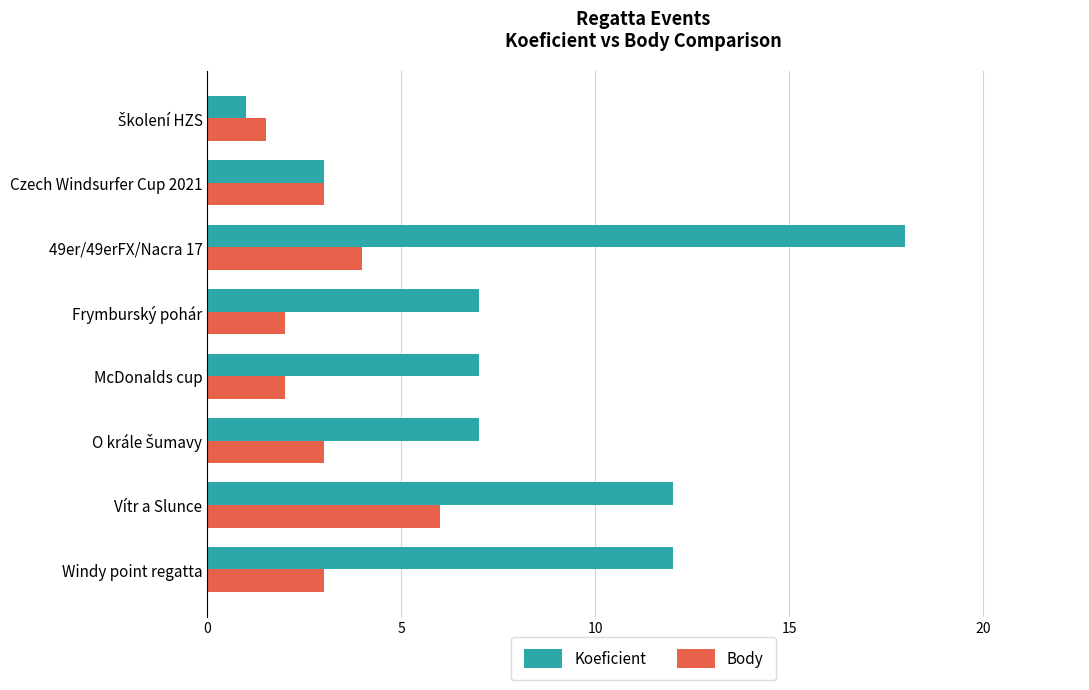

What is the sum of all Koeficient values?

67.0